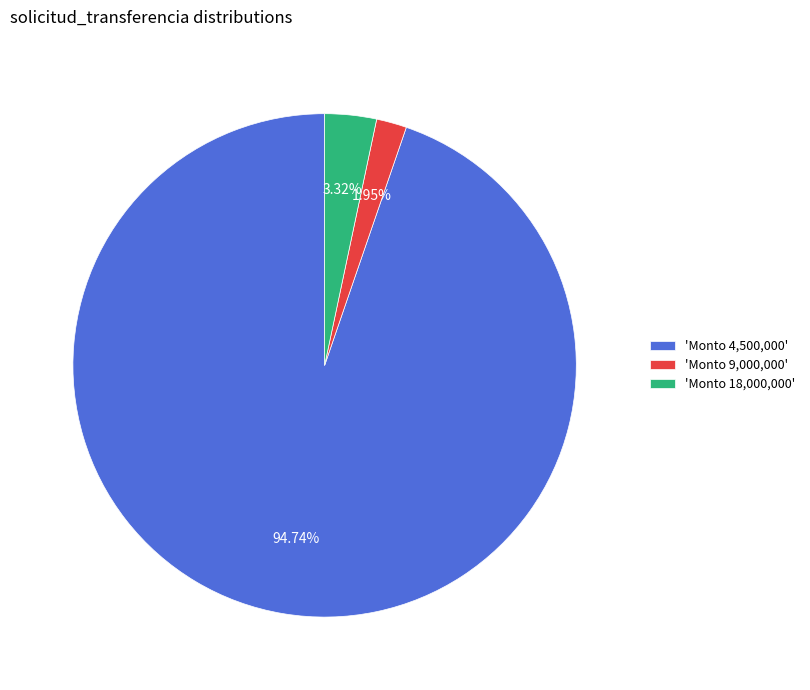

Which has a higher value, 'Monto 4,500,000' or 'Monto 18,000,000'?

'Monto 4,500,000'